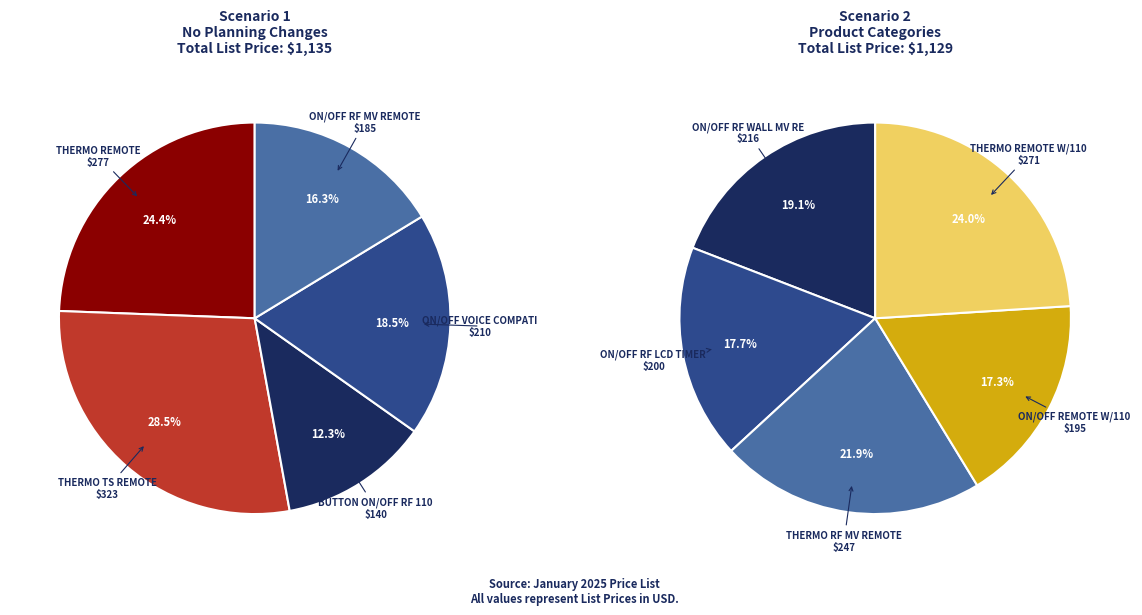

Between BUTTON ON/OFF RF 110V REMOTE and ON/OFF RF LCD TIMER MV REMOTE, which is larger?

ON/OFF RF LCD TIMER MV REMOTE